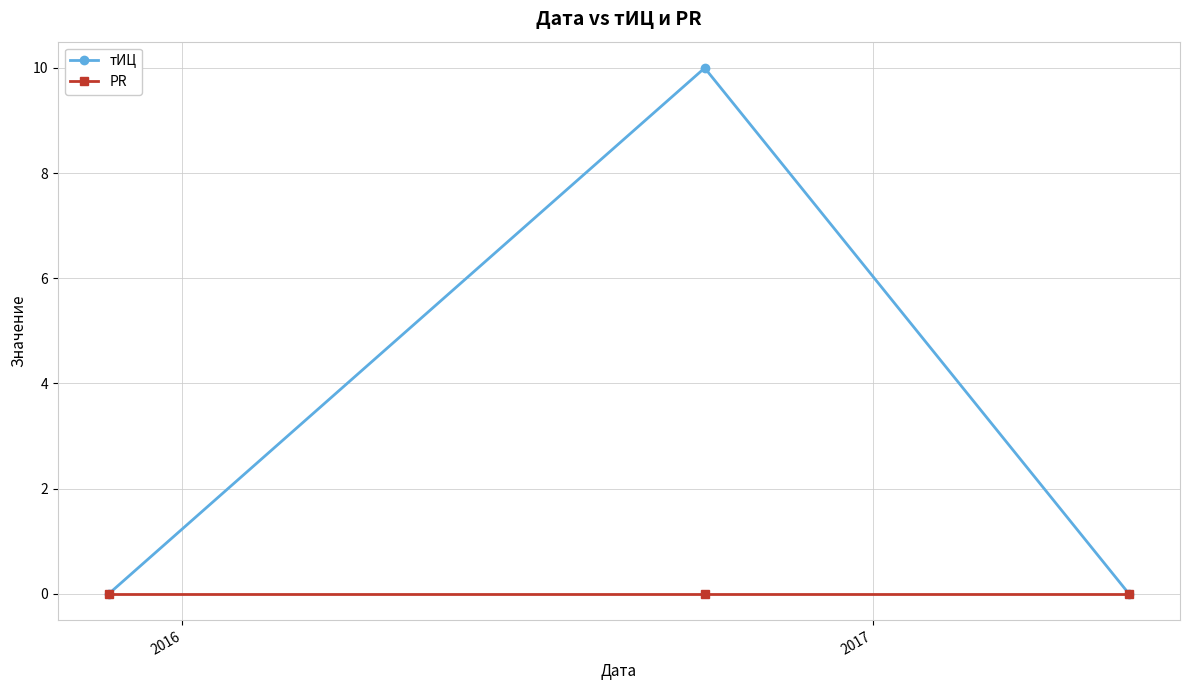

Does the chart have visible grid lines?

Yes